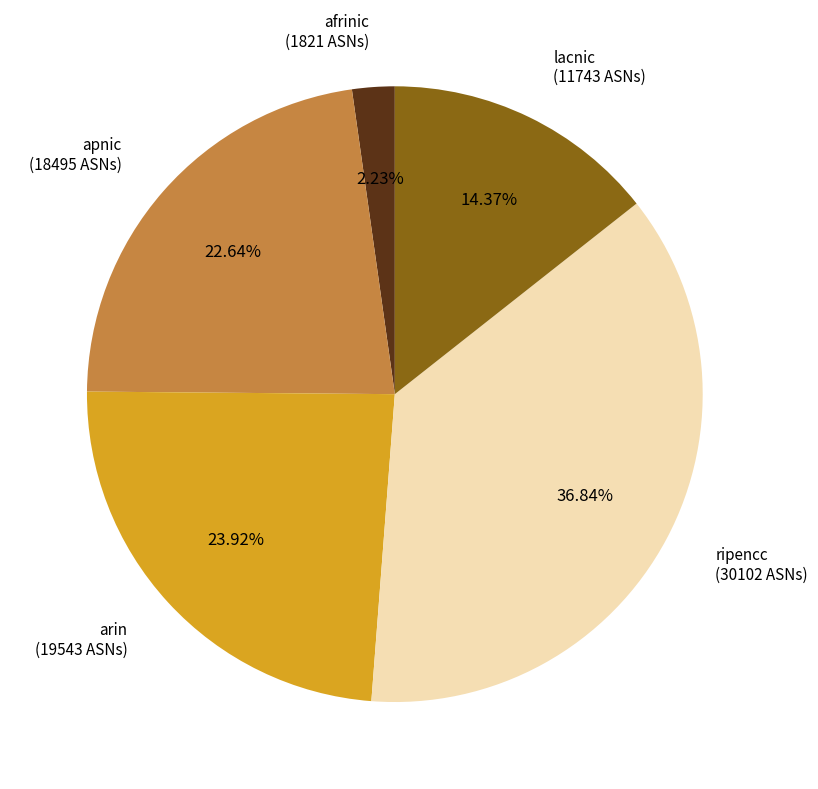

To the nearest percent, what portion does lacnic represent?

14%